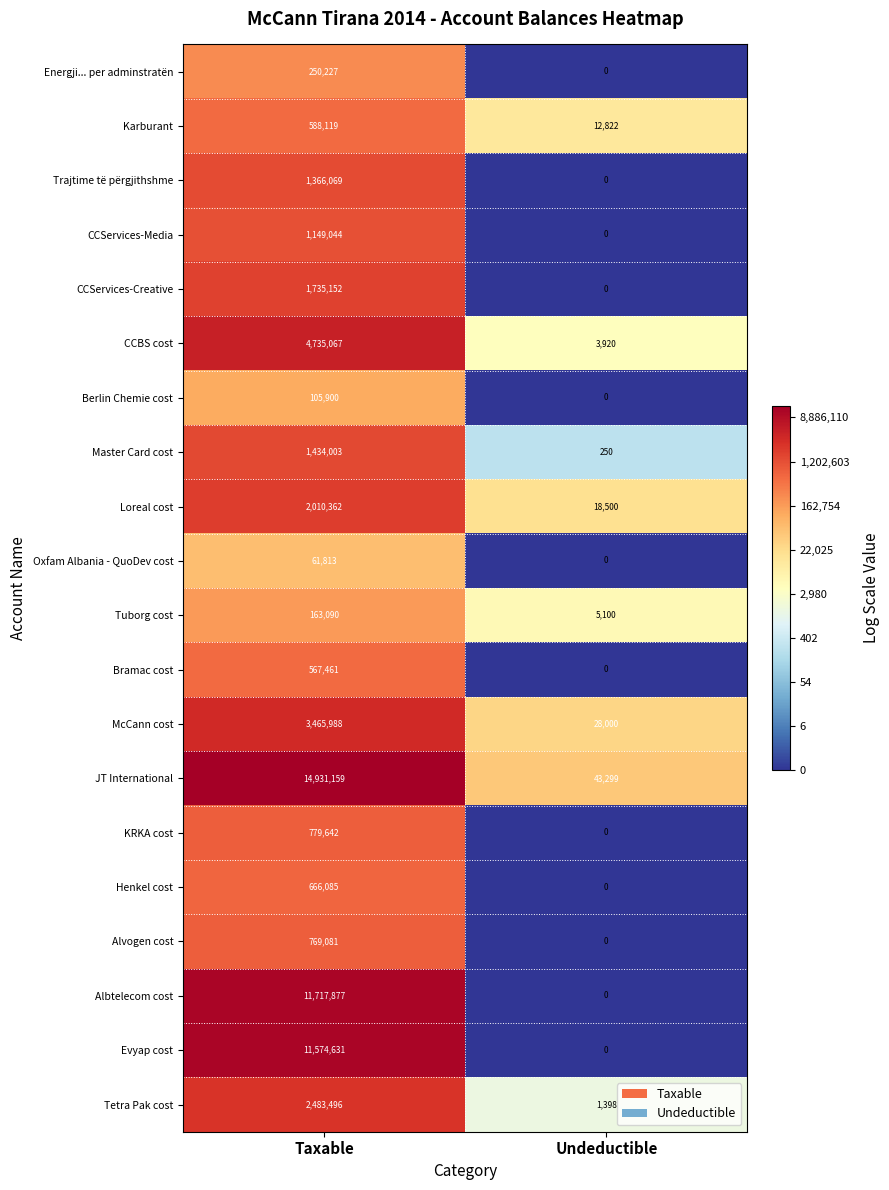

True or false: Master Card cost has a value of 250 at Undeductible.

True